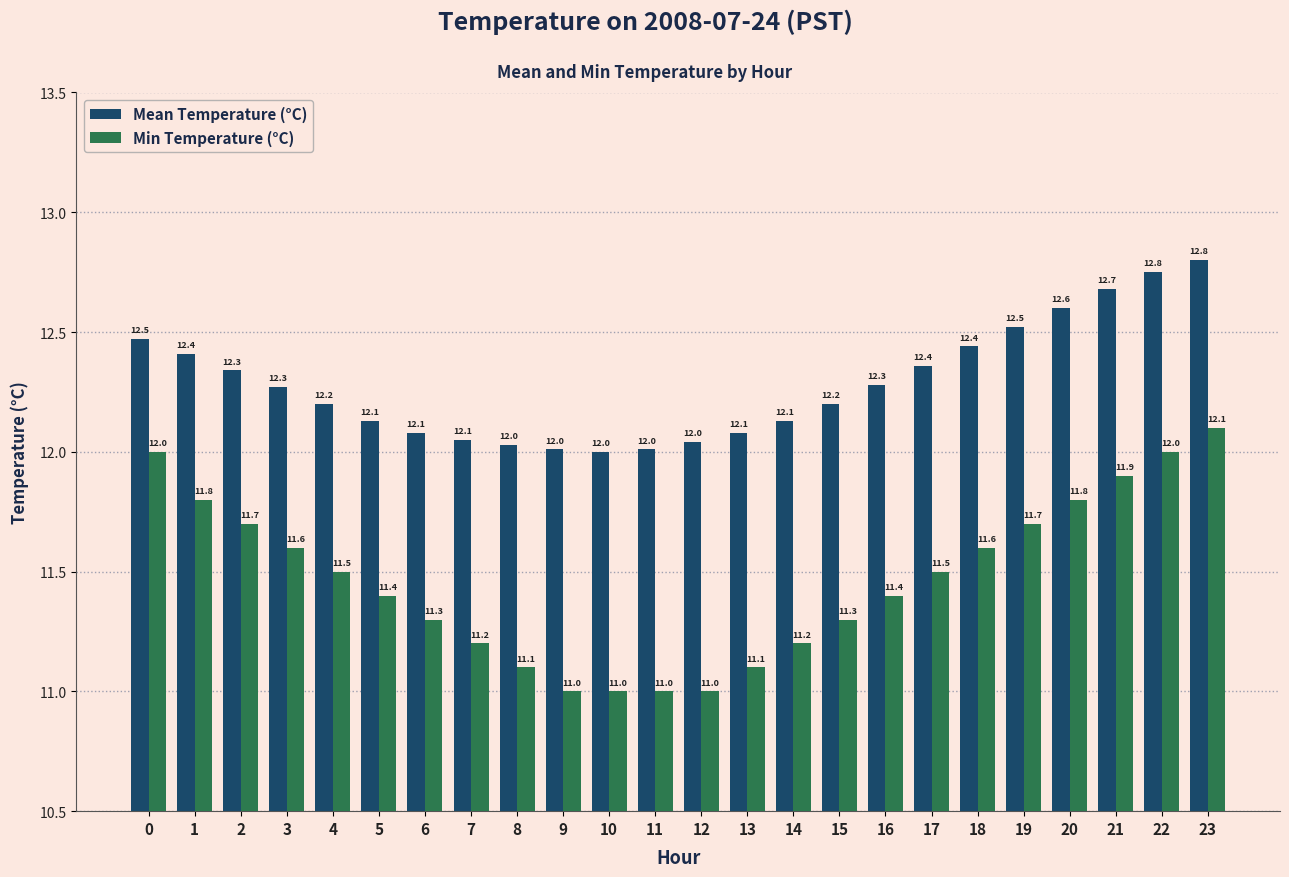

Rank the series by their maximum value, from lowest to highest.

Min Temperature (°C), Mean Temperature (°C)